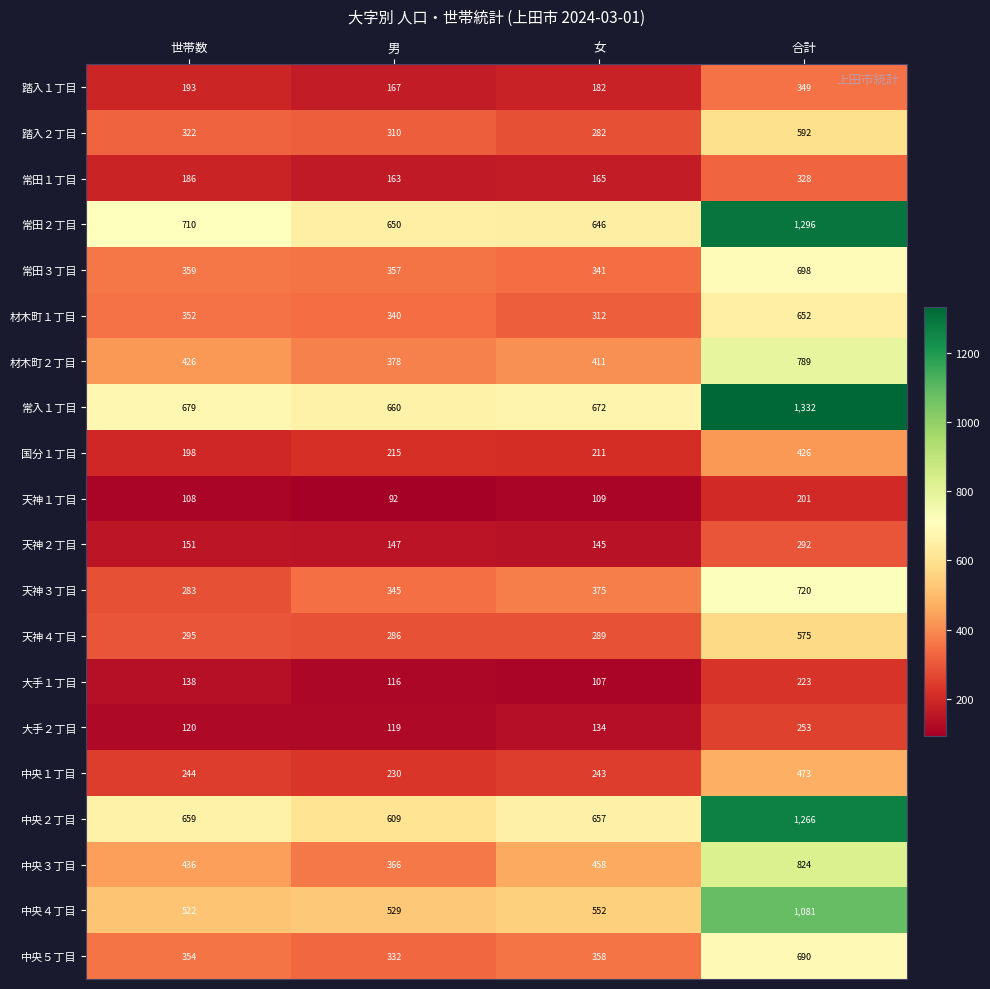

At which category is the sum across all series the highest?

合計